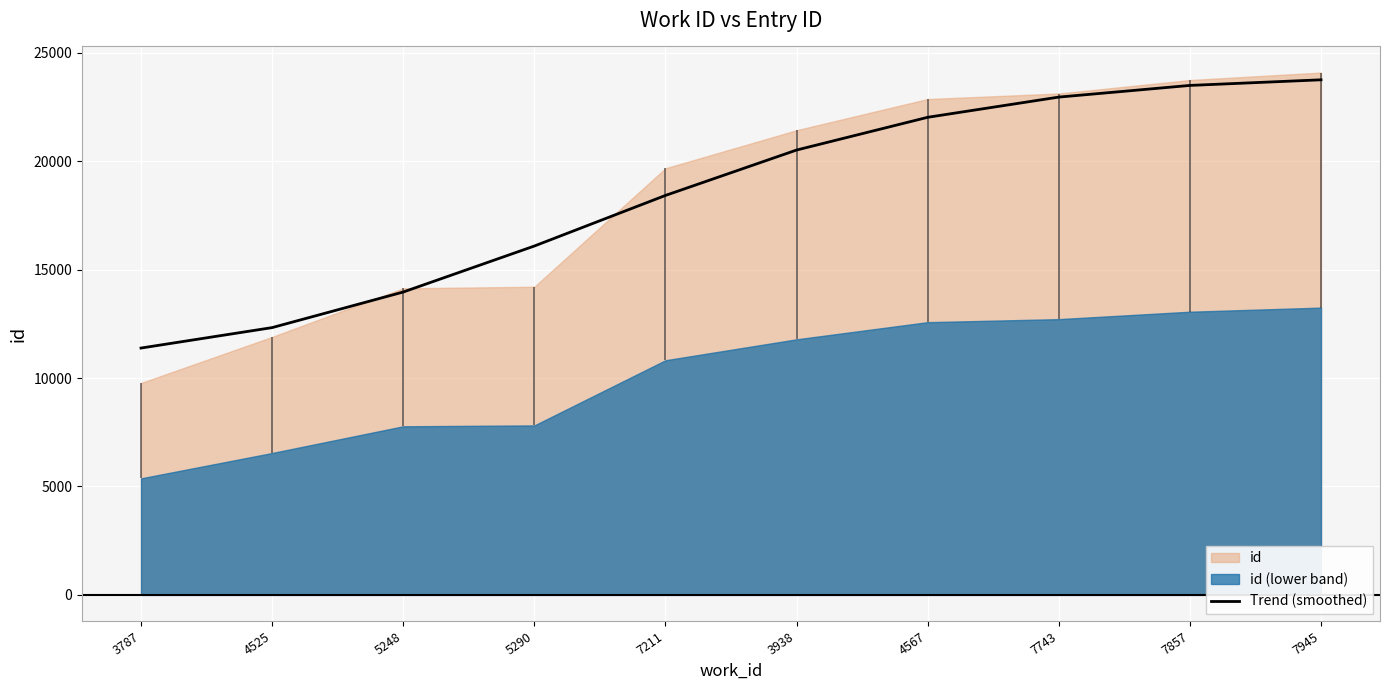

Rank the categories by value from lowest to highest.

3787, 4525, 5248, 5290, 7211, 3938, 4567, 7743, 7857, 7945